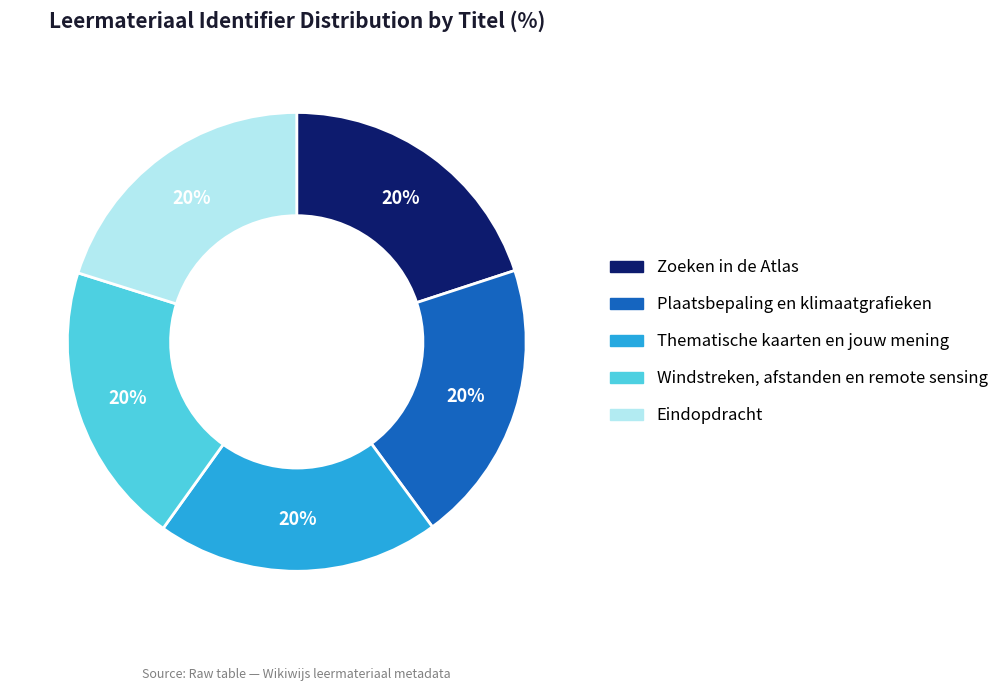

To the nearest percent, what portion does Eindopdracht represent?

20%